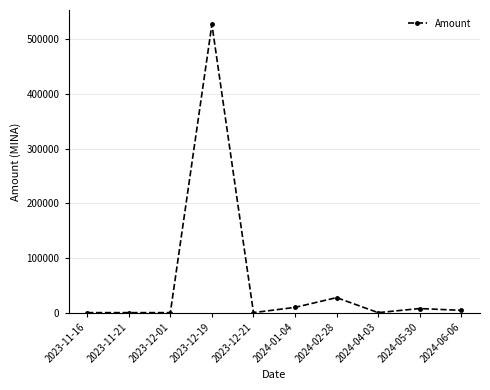

True or false: the data has more than 1 interior local peaks.

True